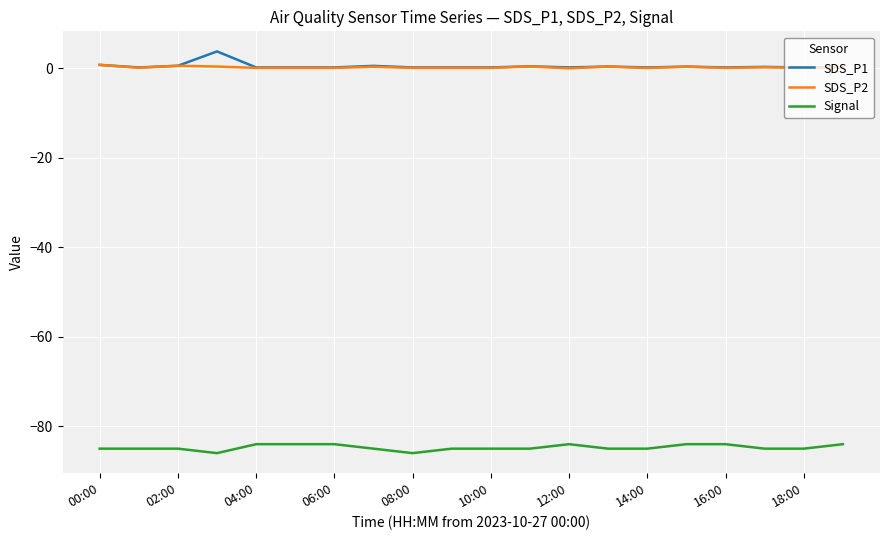

What is the minimum value shown in the chart?

-86.0